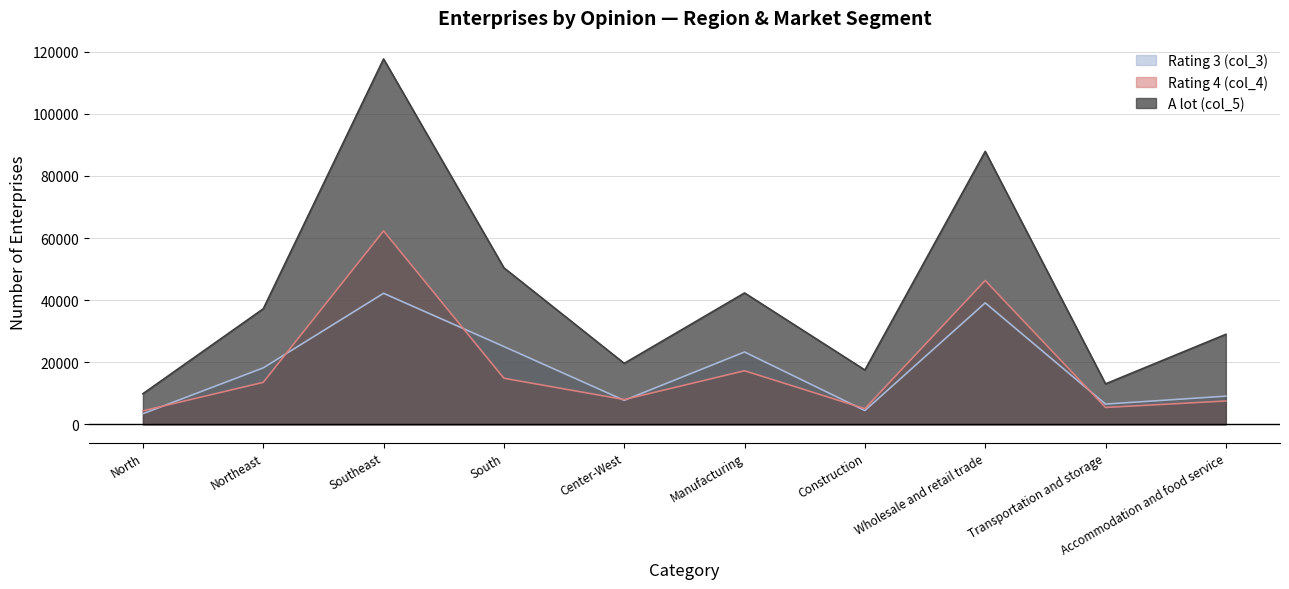

How many distinct data groups are displayed?

3